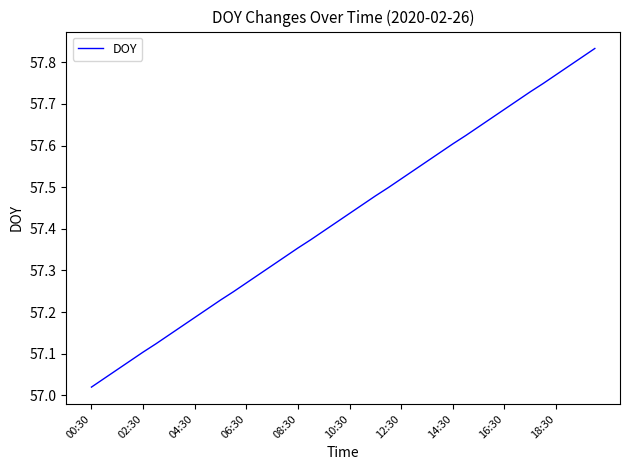

What is the difference between the maximum and minimum values?

0.8